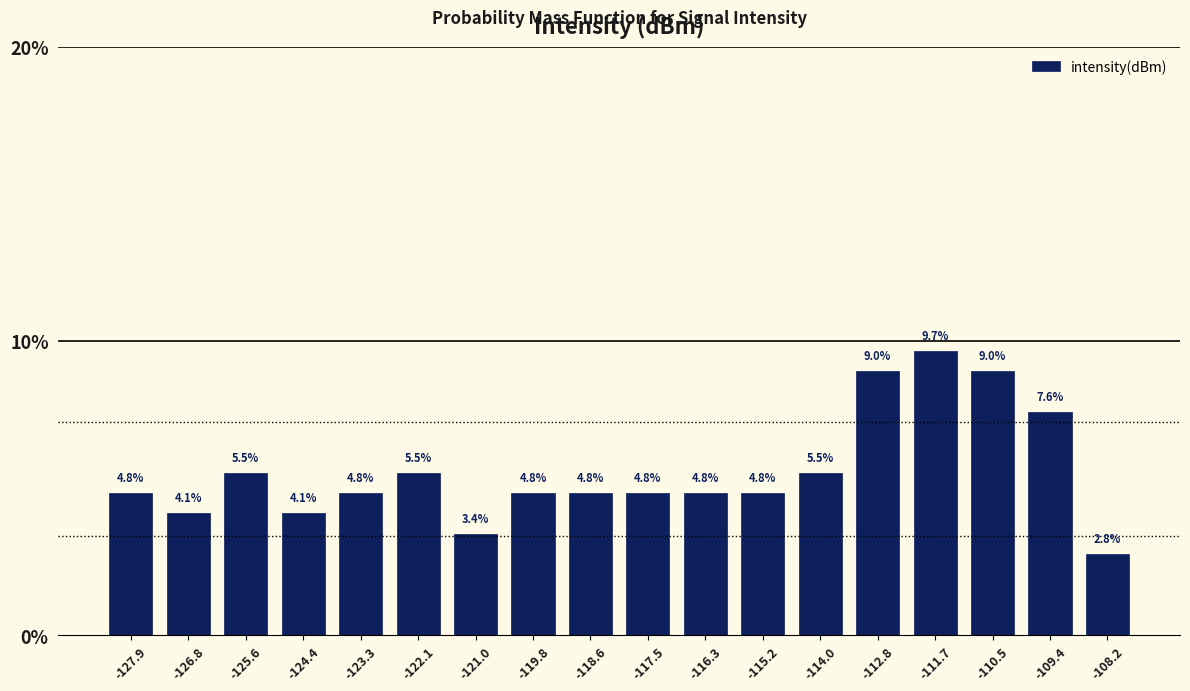

What is the height of the bar covering -118.0 to -117.0 on the x-axis? The bar edges are not printed on the chart, so give them approximately, as read against the axis.

4.8